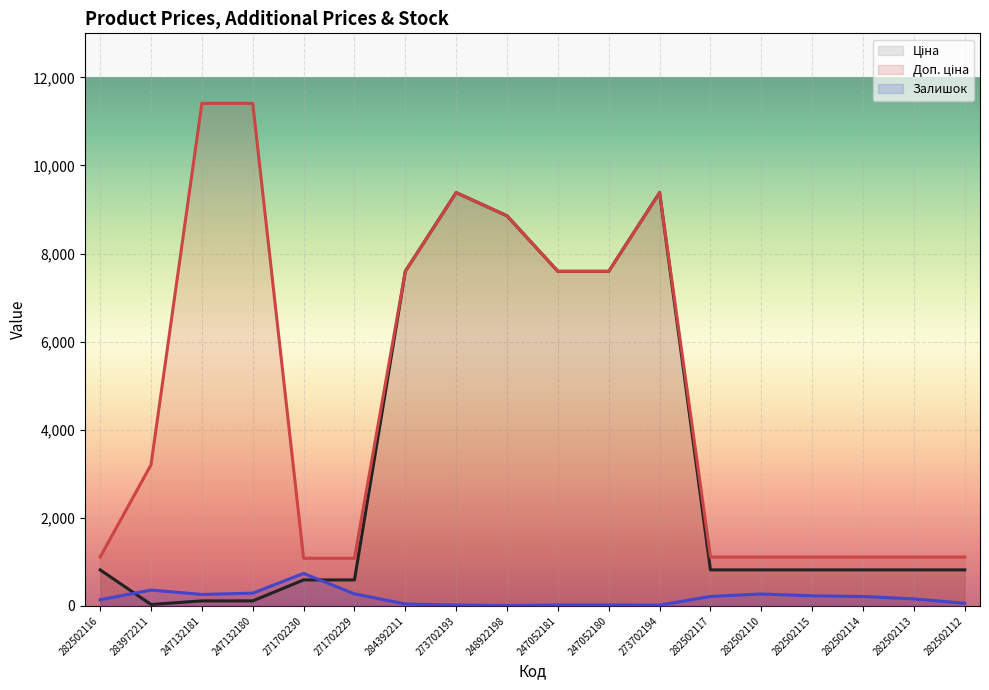

Which series changed the most between 282502116 and 282502117?

Залишок